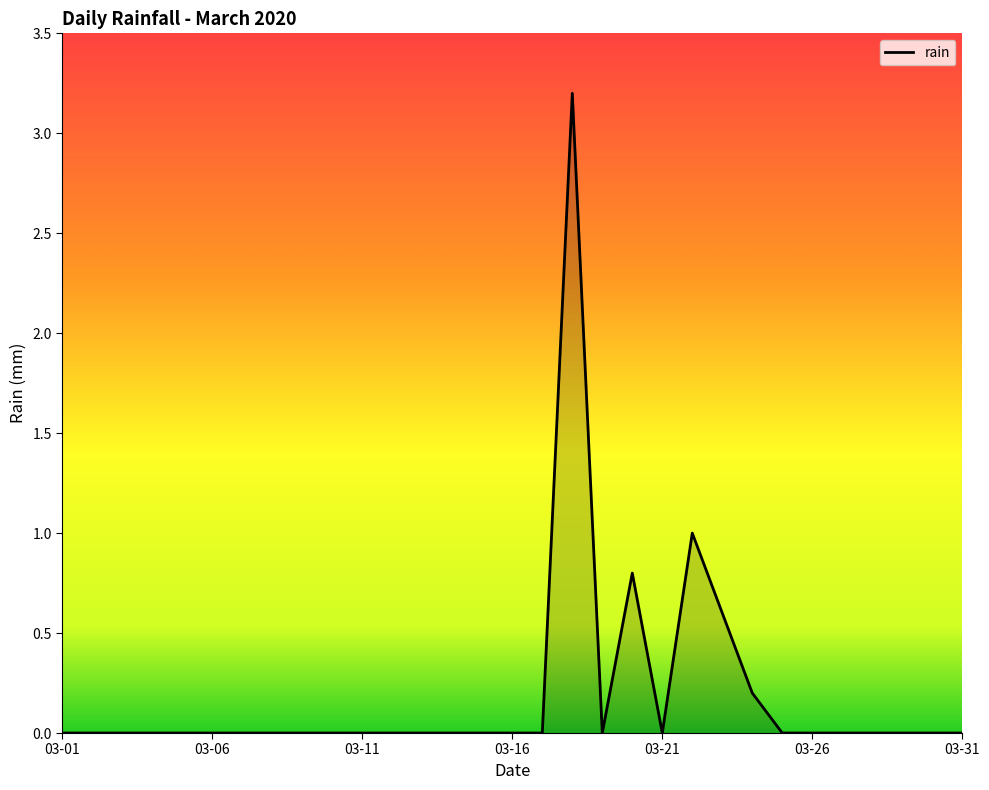

What is the difference between the maximum and minimum values?

3.2